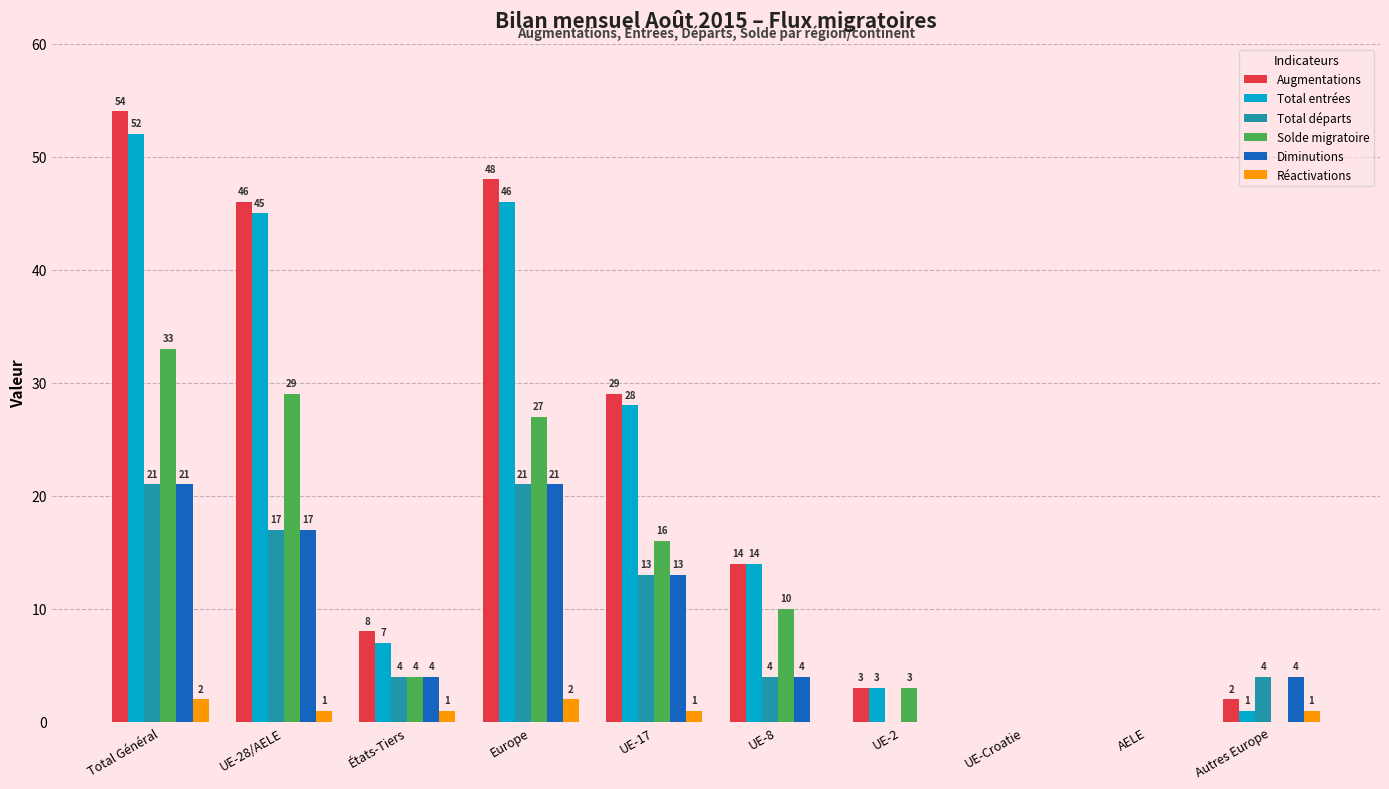

What is the difference between the maximum and minimum values in the Total départs series?

21